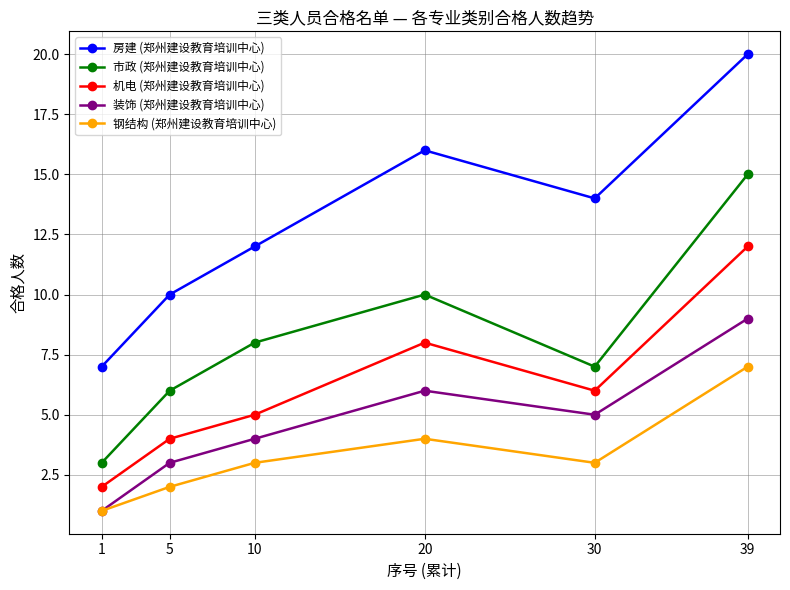

At how many categories does at least one series exceed 8?

5